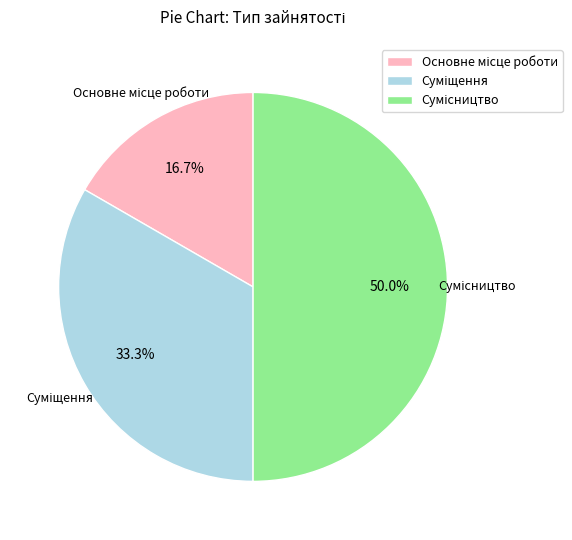

What is the change in value from Основне місце роботи to Суміщення?

+1